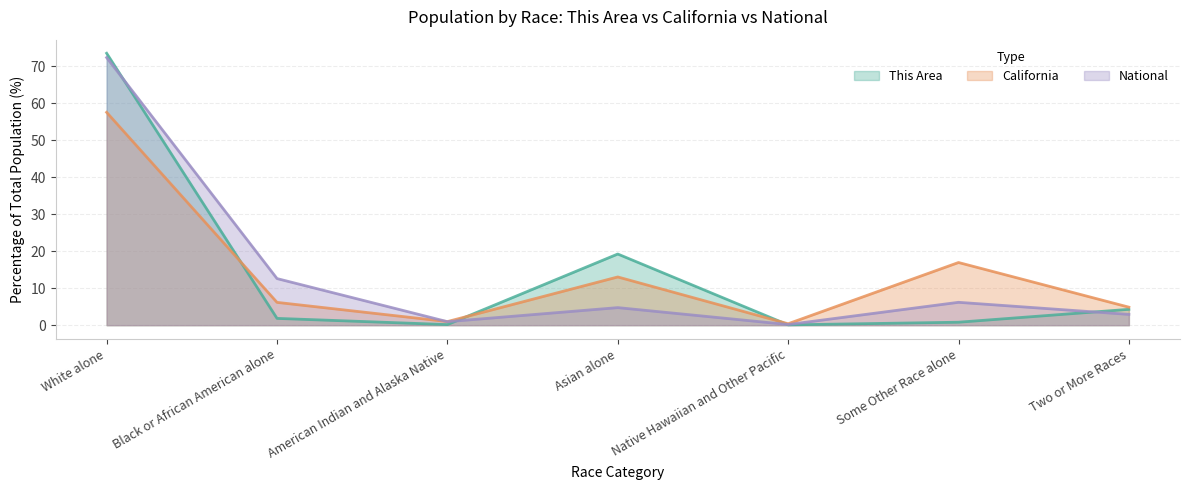

The value of California at Black or African American alone is 3.6. True or false?

False